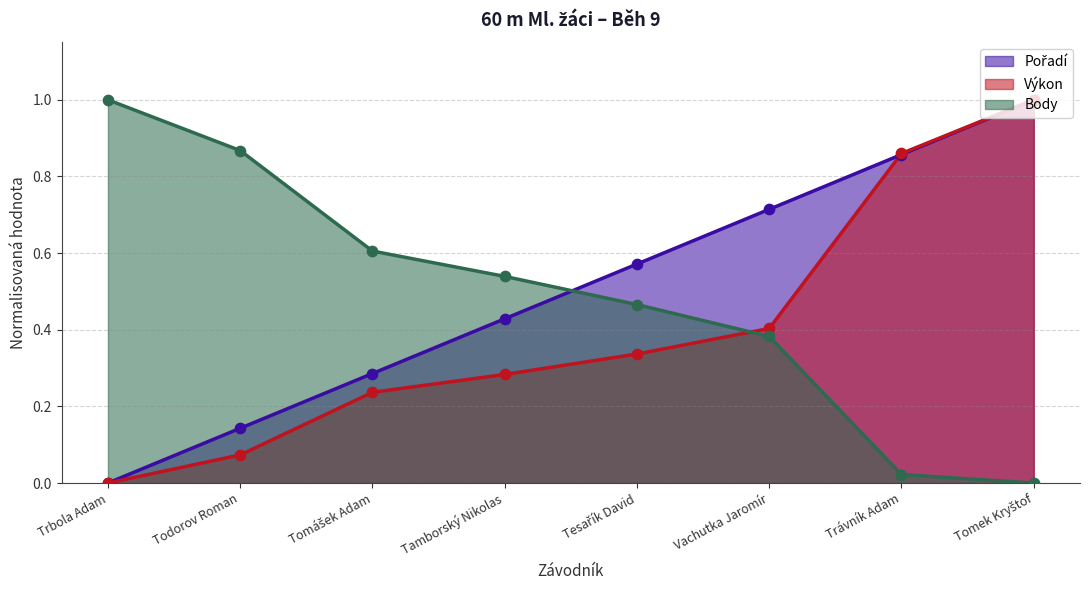

At how many categories does at least one series exceed 0?

8